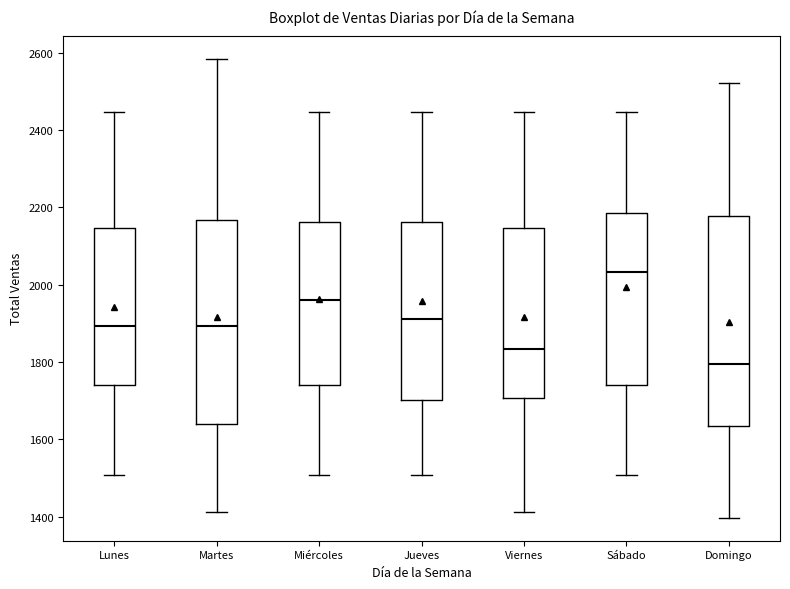

Which box's median line is the highest?

Sábado